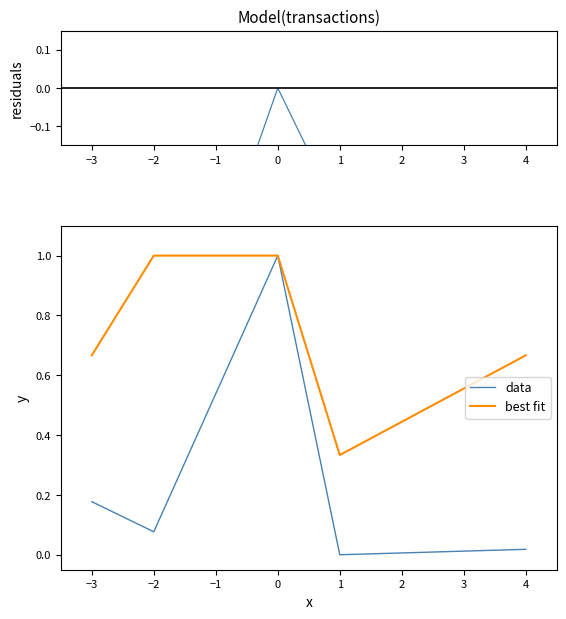

True or false: residuals and best fit intersect in this chart.

False